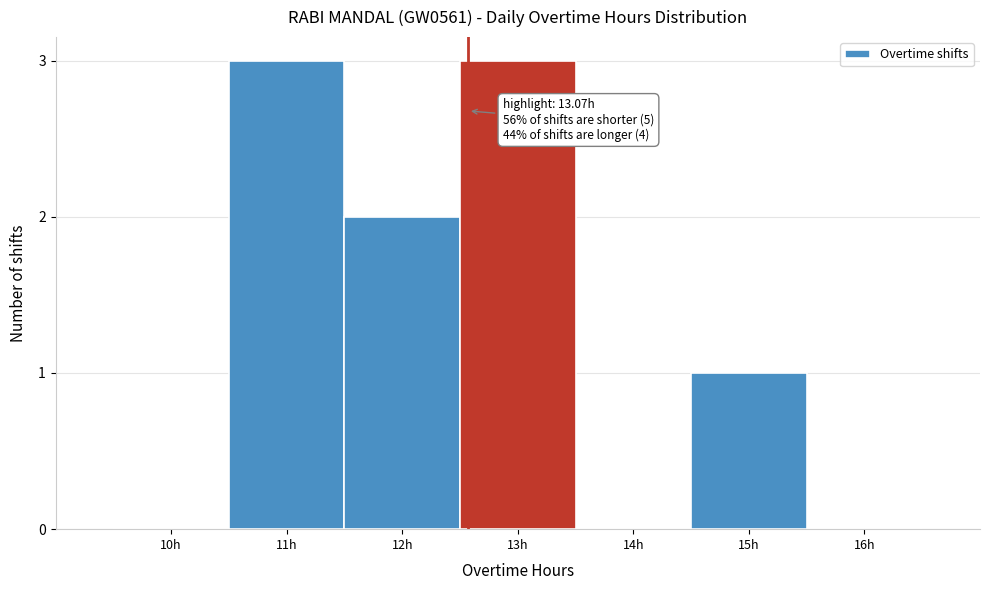

Reading left to right, list all the values displayed in this chart.

10h=0	11h=3	12h=2	13h=3	14h=0	15h=1	16h=0